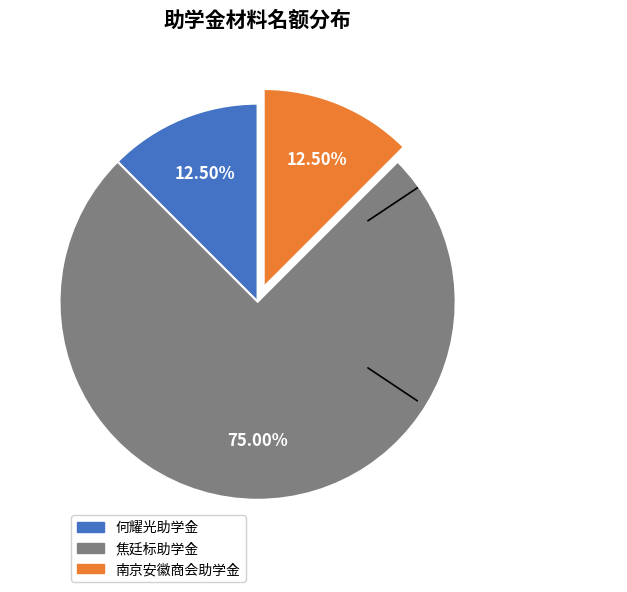

To the nearest percent, what is the average slice percentage?

33%